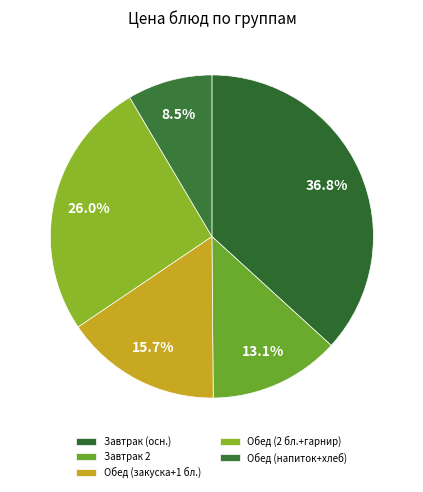

Count the number of slices in the pie.

5